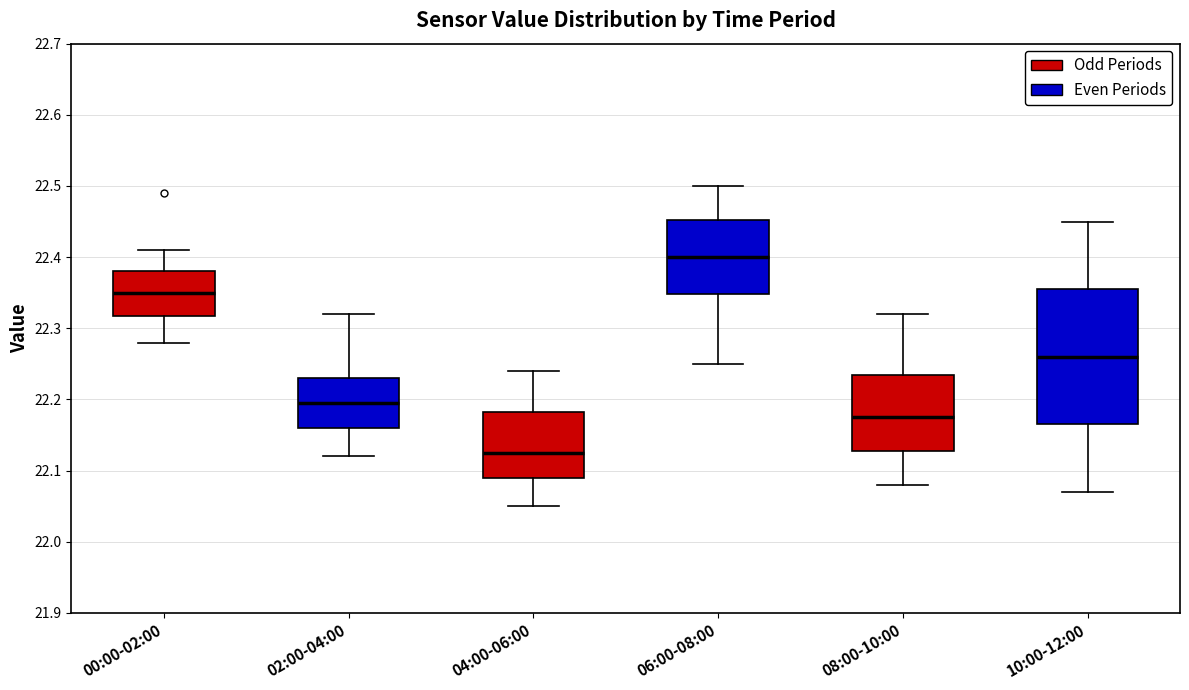

Which box's median line is the highest?

06:00-08:00